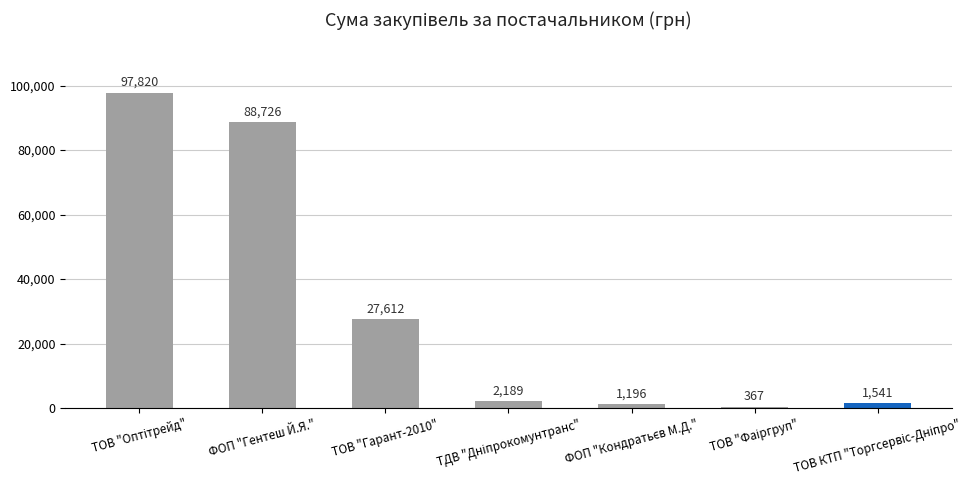

True or false: the data shows 19142.8 at ТОВ "Гарант-2010".

False